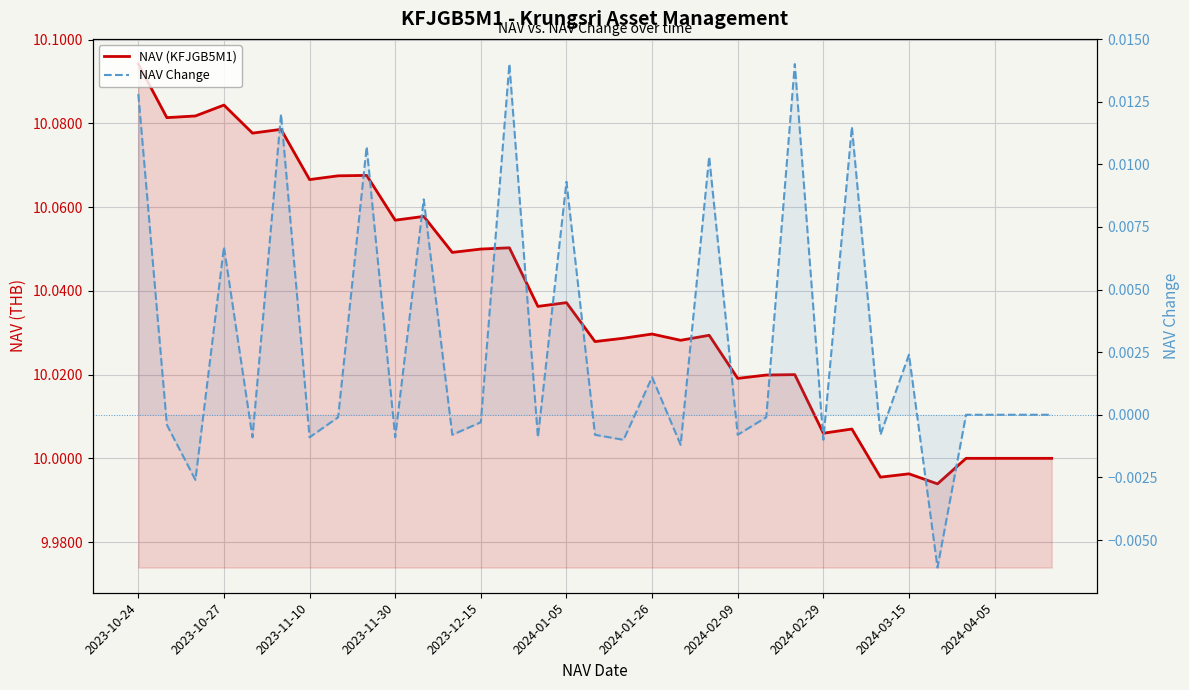

List the series in order of their overall mean, highest first.

NAV (KFJGB5M1), NAV Change